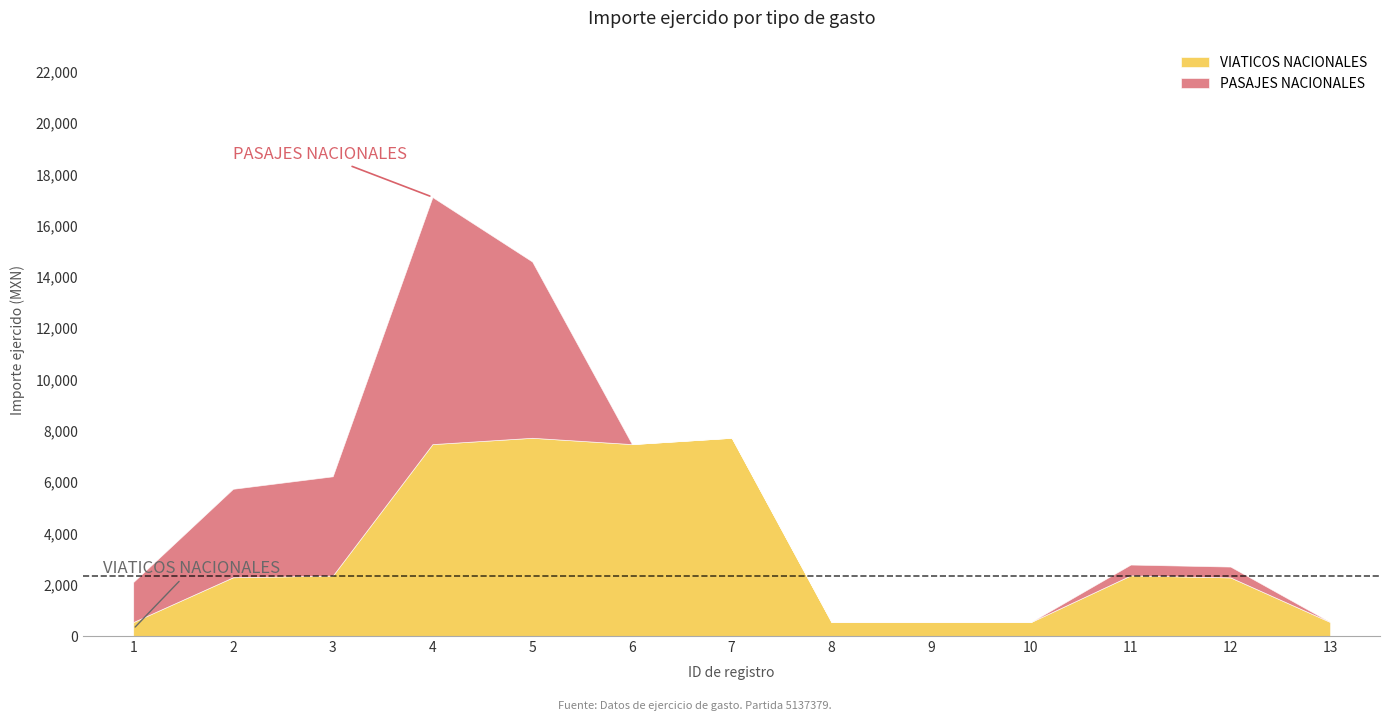

What is the total value across all series at 2?

5741.1